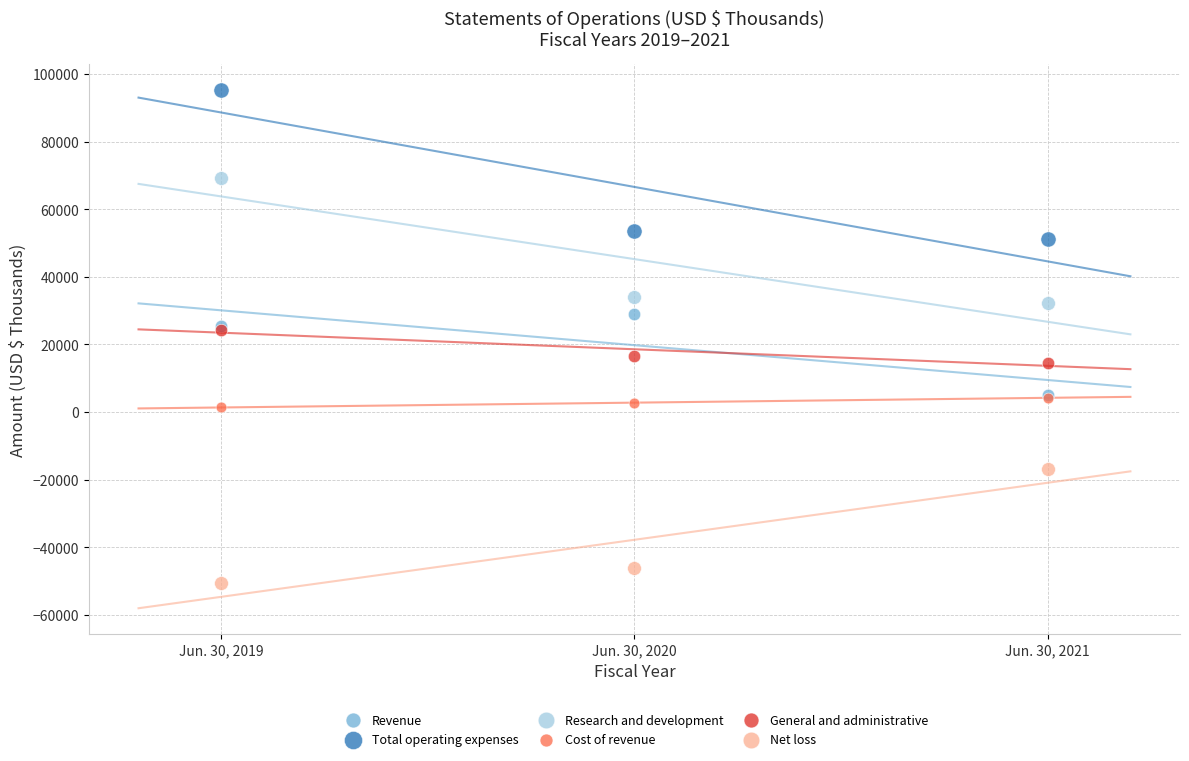

Which series contains the lowest Y value?

Net loss